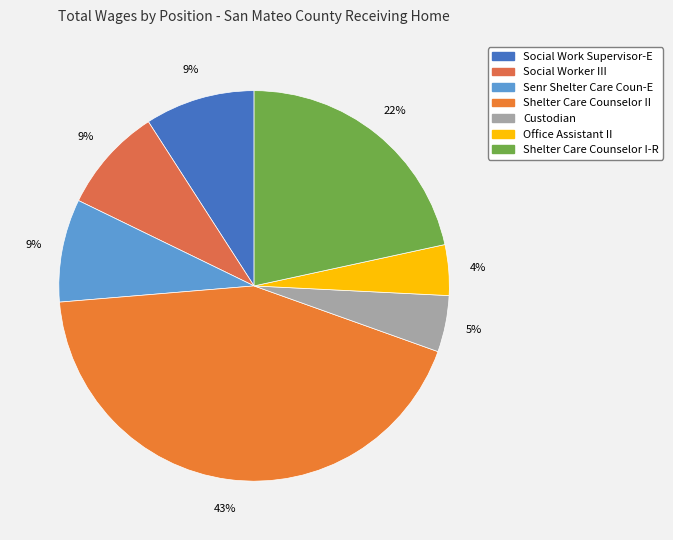

What percentage is the Social Worker III slice, to the nearest percent?

9%